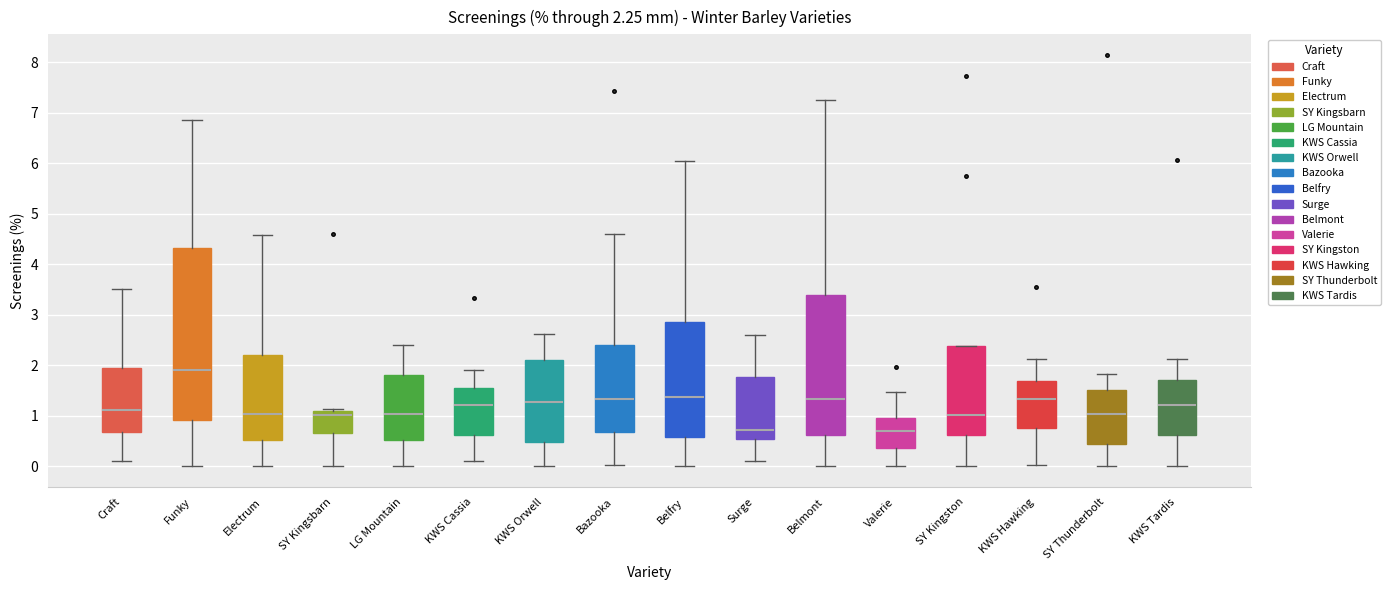

Comparing the boxes themselves (not the whiskers), which one is the tallest?

Funky